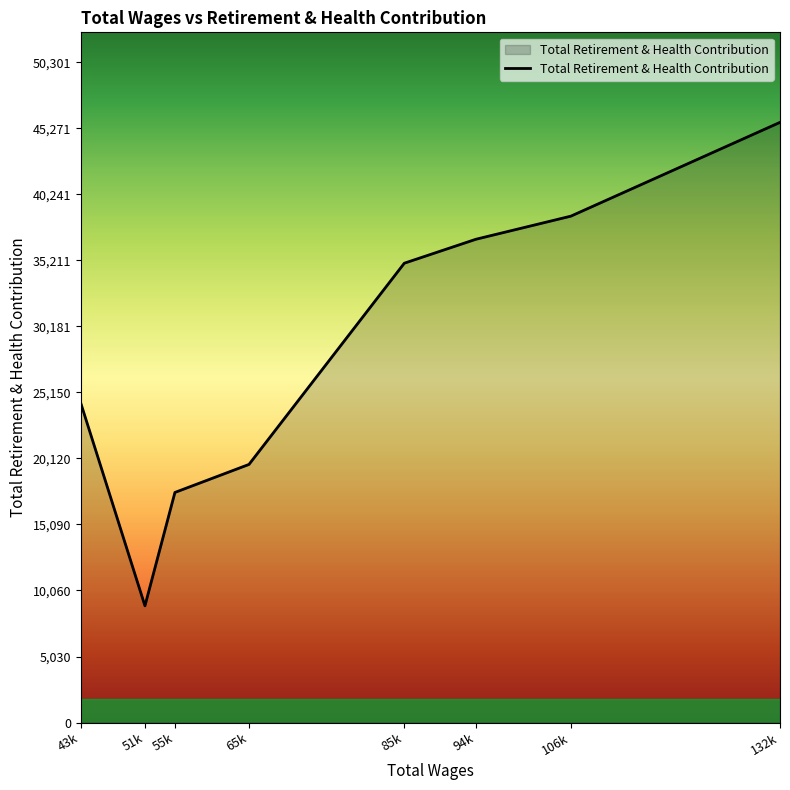

Which label corresponds to the smallest value in the chart?

51k